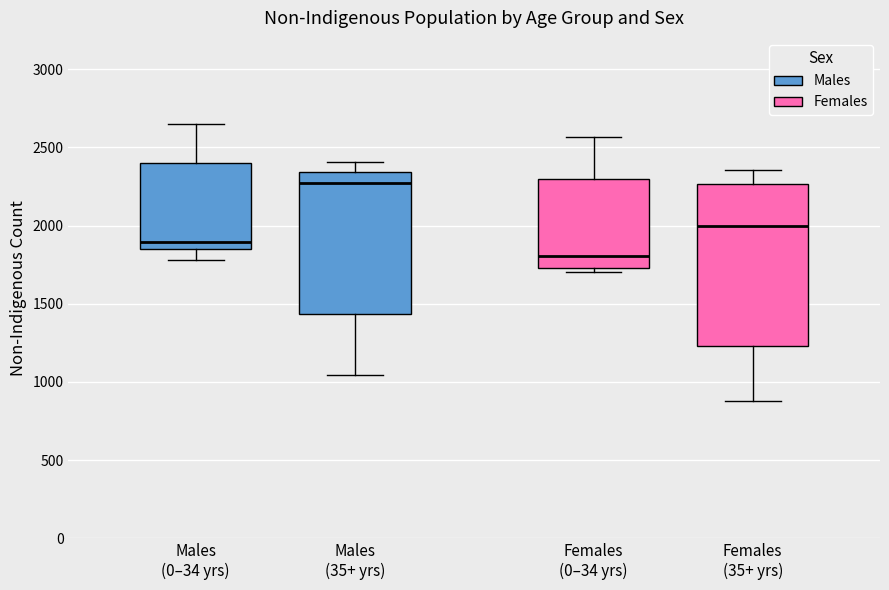

Reading left to right, transcribe this box plot: for each box, give where its median line is, the range the box spans, and where its two whiskers end, as read against the y-axis. The values are not printed on the chart, so give them approximately, as read against the axis.

Males (0–34 yrs): median 1900, box 1850 to 2400, whiskers 1800 to 2650
Males (35+ yrs): median 2250, box 1450 to 2350, whiskers 1050 to 2400
Females (0–34 yrs): median 1800, box 1750 to 2300, whiskers 1700 to 2550
Females (35+ yrs): median 2000, box 1250 to 2250, whiskers 900 to 2350